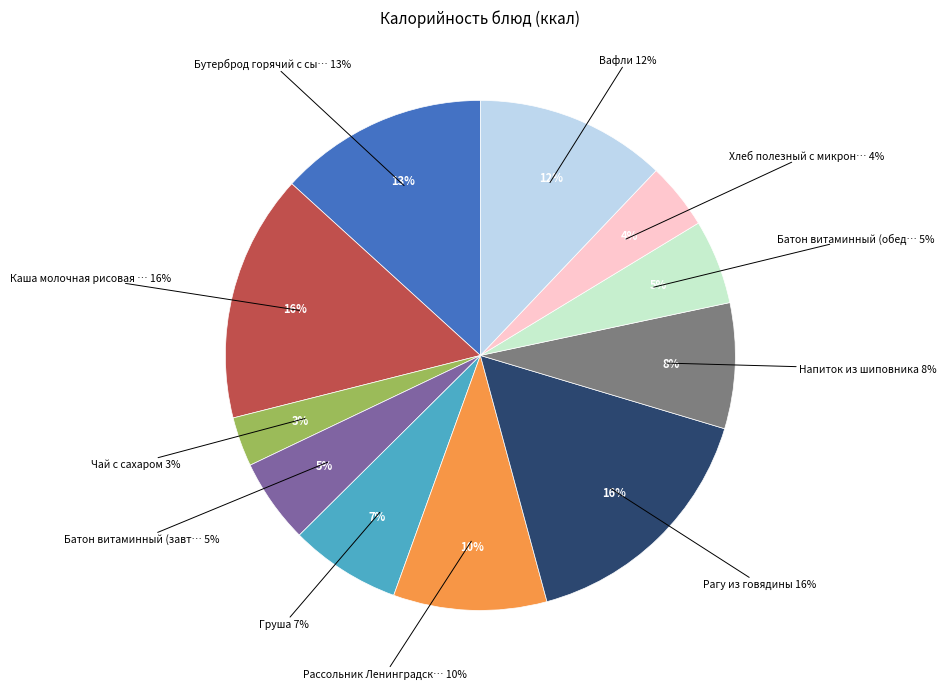

Which slice is the smallest?

Чай с сахаром